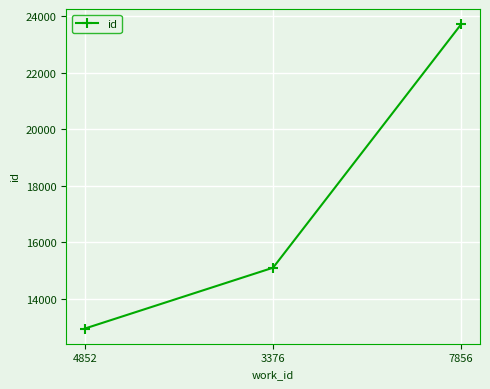

What value does the data have at 4852?

12946